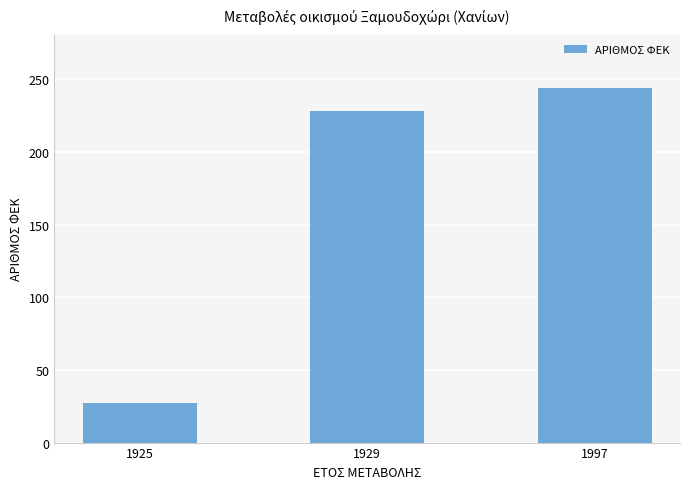

Reading left to right, transcribe all the data shown in this chart.

1925=27	1929=228	1997=244